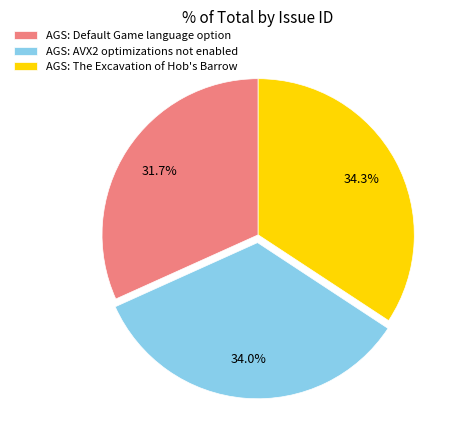

Between AGS: Default Game language option and AGS: The Excavation of Hob's Barrow, which is larger?

AGS: The Excavation of Hob's Barrow